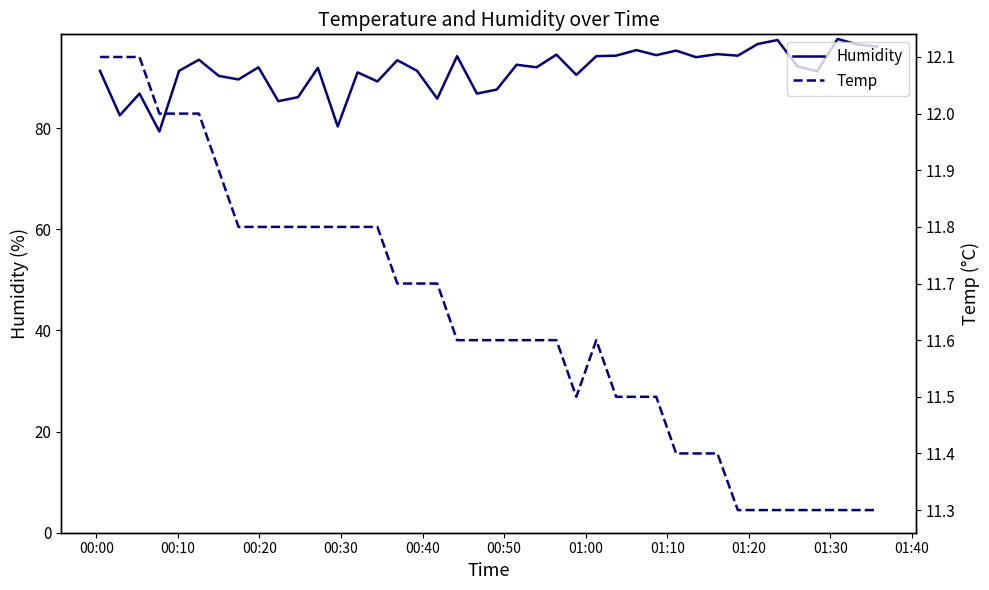

Is it true that Temp equals 16.7 at 19?

False